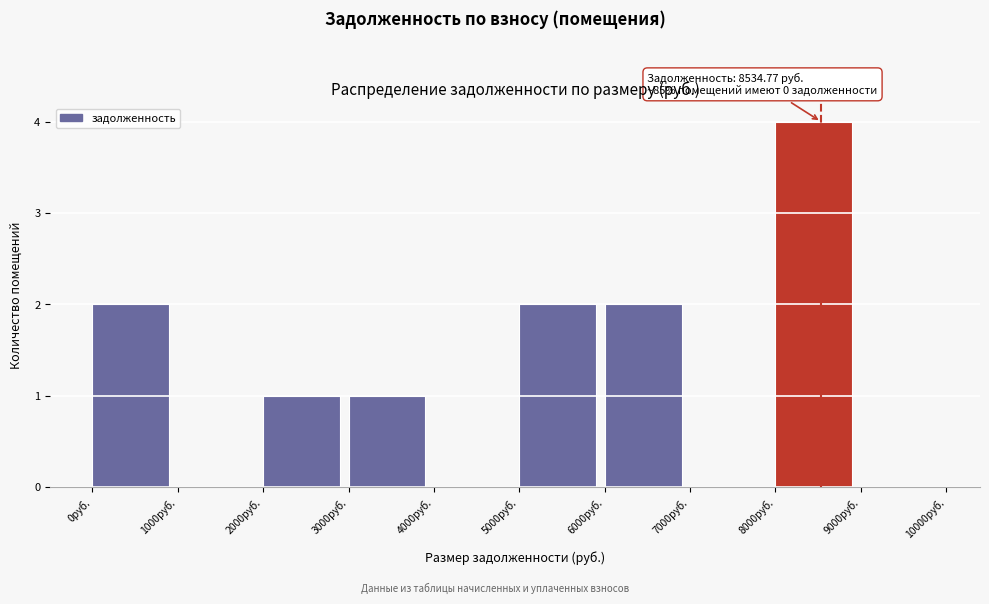

Which range on the x-axis has the tallest bar?

8000 to 9000